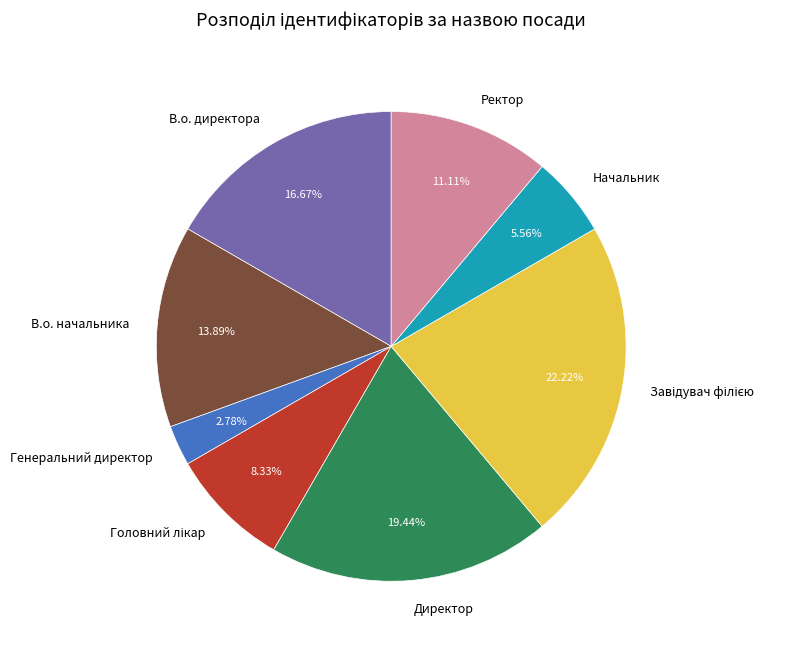

Approximately how many times larger is the value at Начальник compared to Директор?

0.3